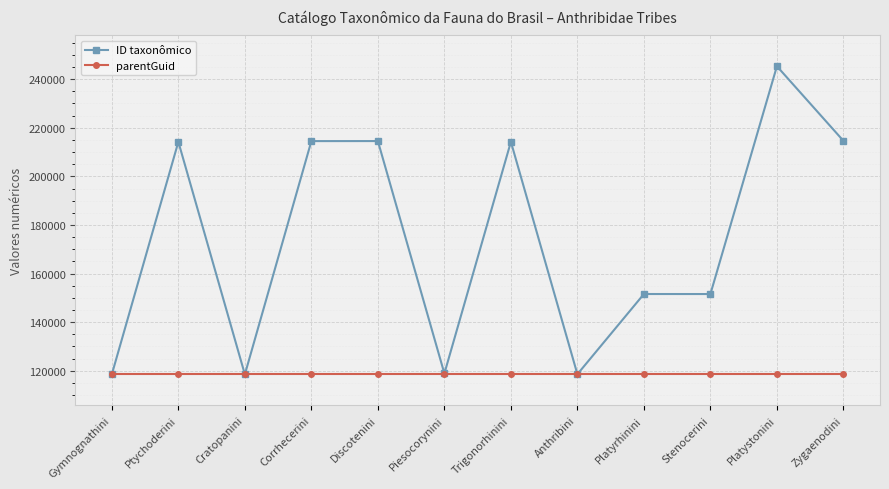

Rank the series at Discotenini from highest to lowest value.

ID taxonômico, parentGuid